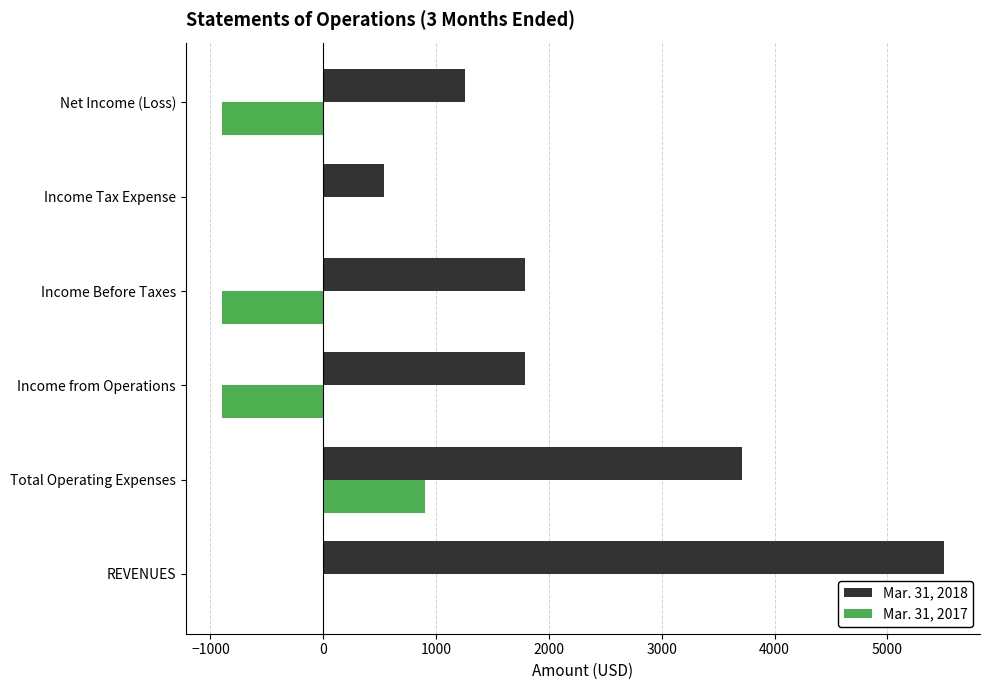

At which label does Mar. 31, 2017 reach its peak?

Total Operating Expenses